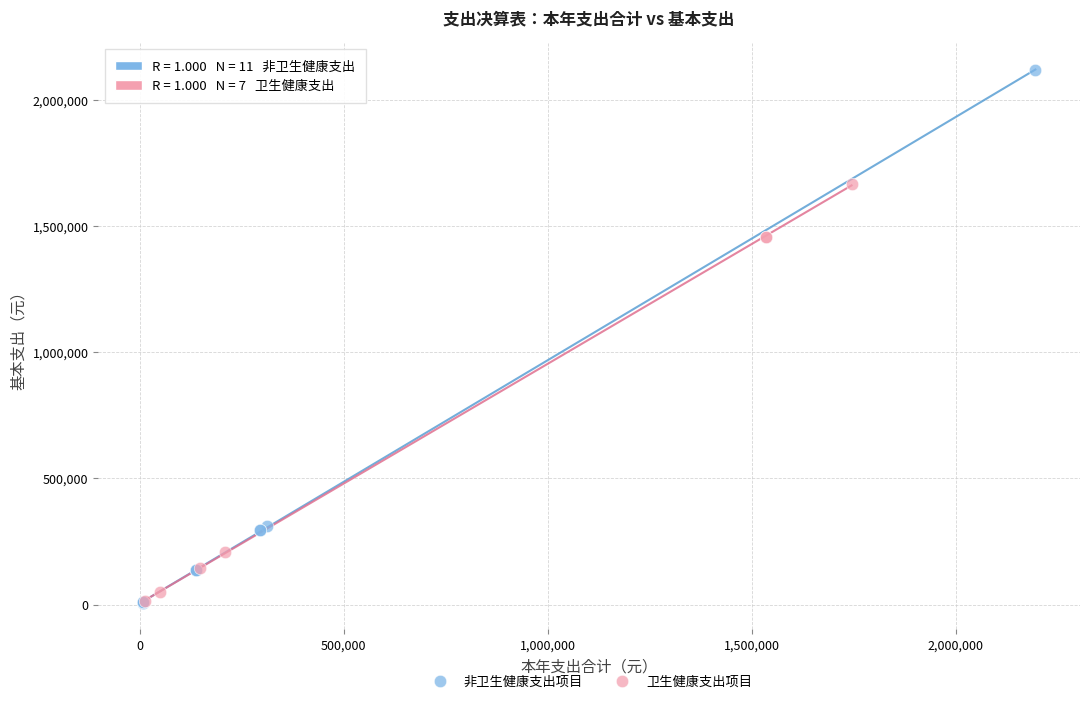

Which series contains the highest Y value?

非卫生健康支出项目